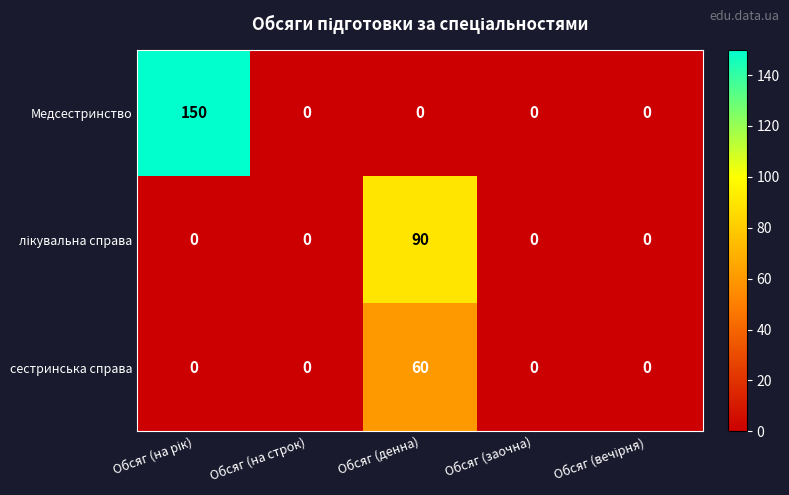

Which series has the largest range (max minus min)?

Медсестринство